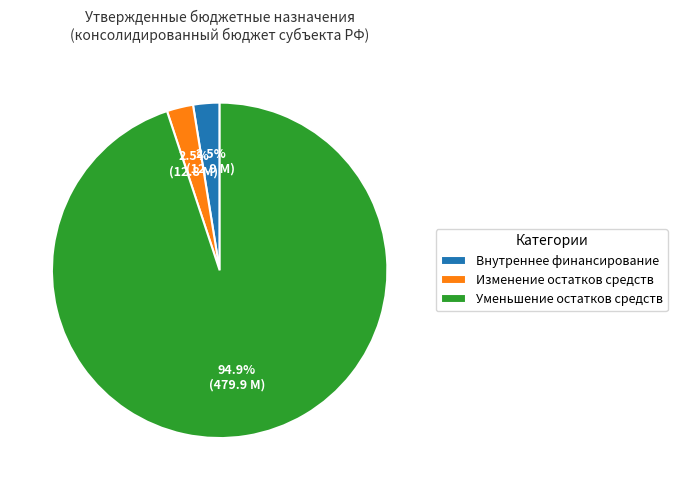

What is the largest slice in the pie chart?

Уменьшение остатков средств